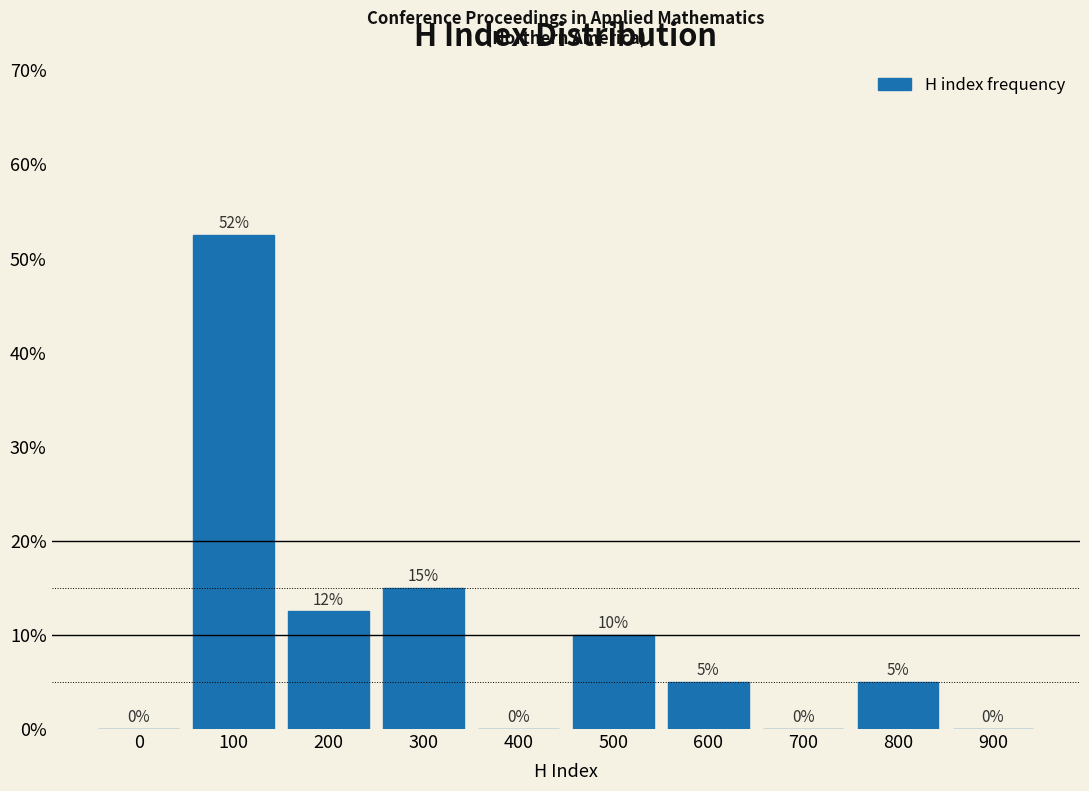

What is the change in value from 0 to 600?

+5.0